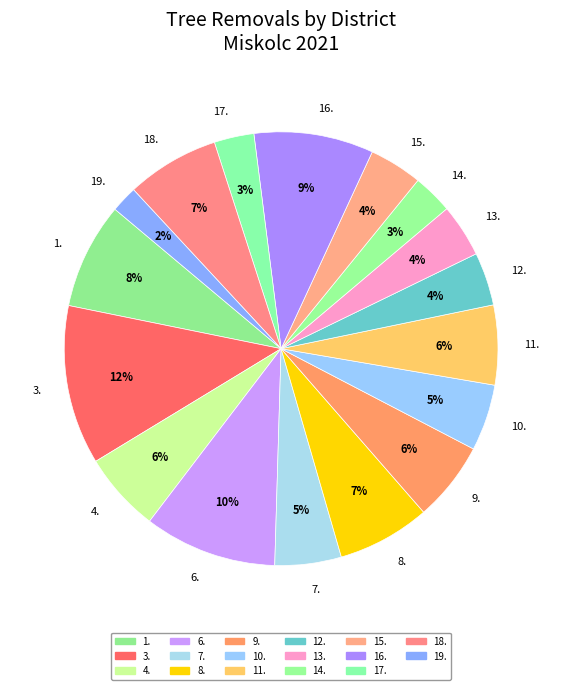

Is it true that 18. is 1% of the pie?

False